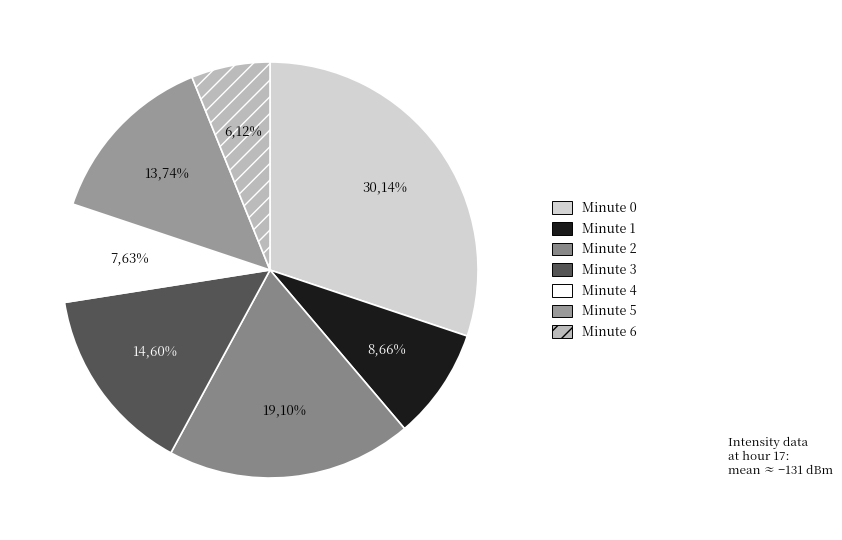

To the nearest percent, what portion does minute 5 represent?

14%